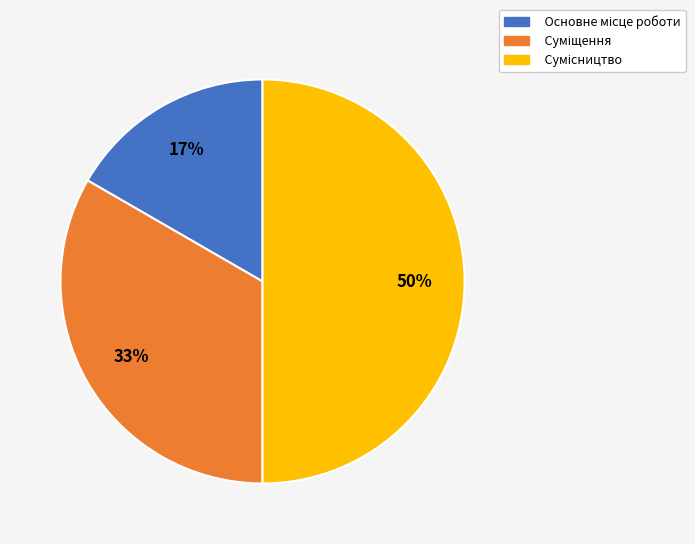

To the nearest percent, what is the average slice percentage?

33%